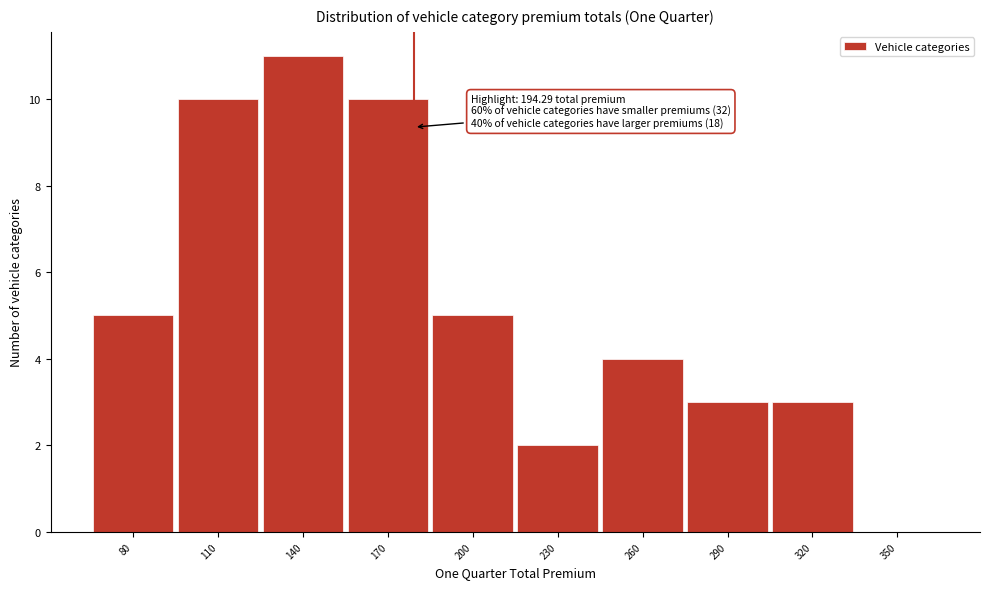

Reading left to right, extract all data points from this chart.

80=5	110=10	140=11	170=10	200=5	230=2	260=4	290=3	320=3	350=0